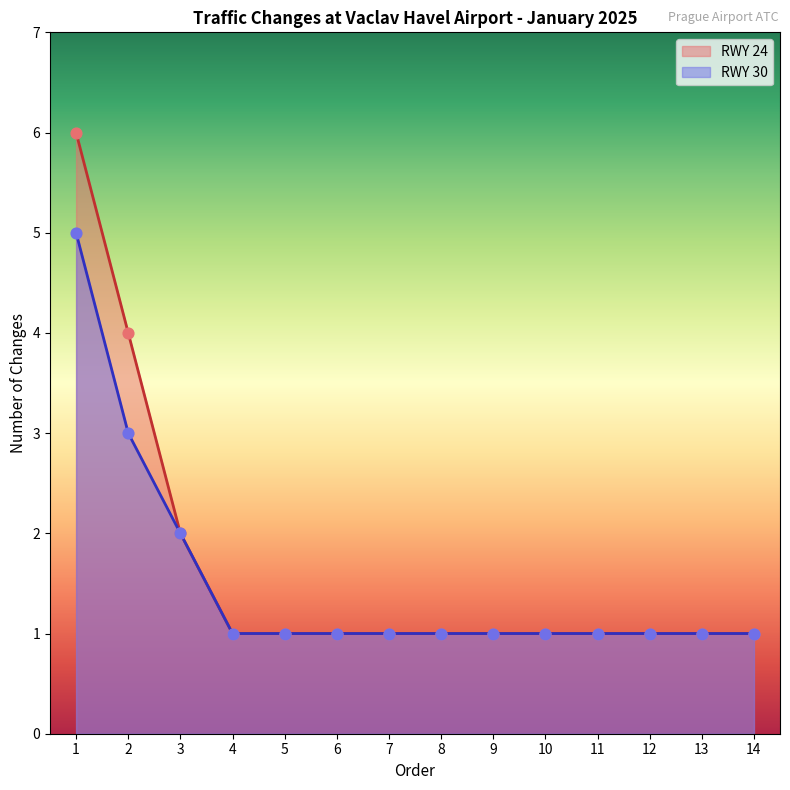

What are all the series names shown in the legend?

RWY 24, RWY 30